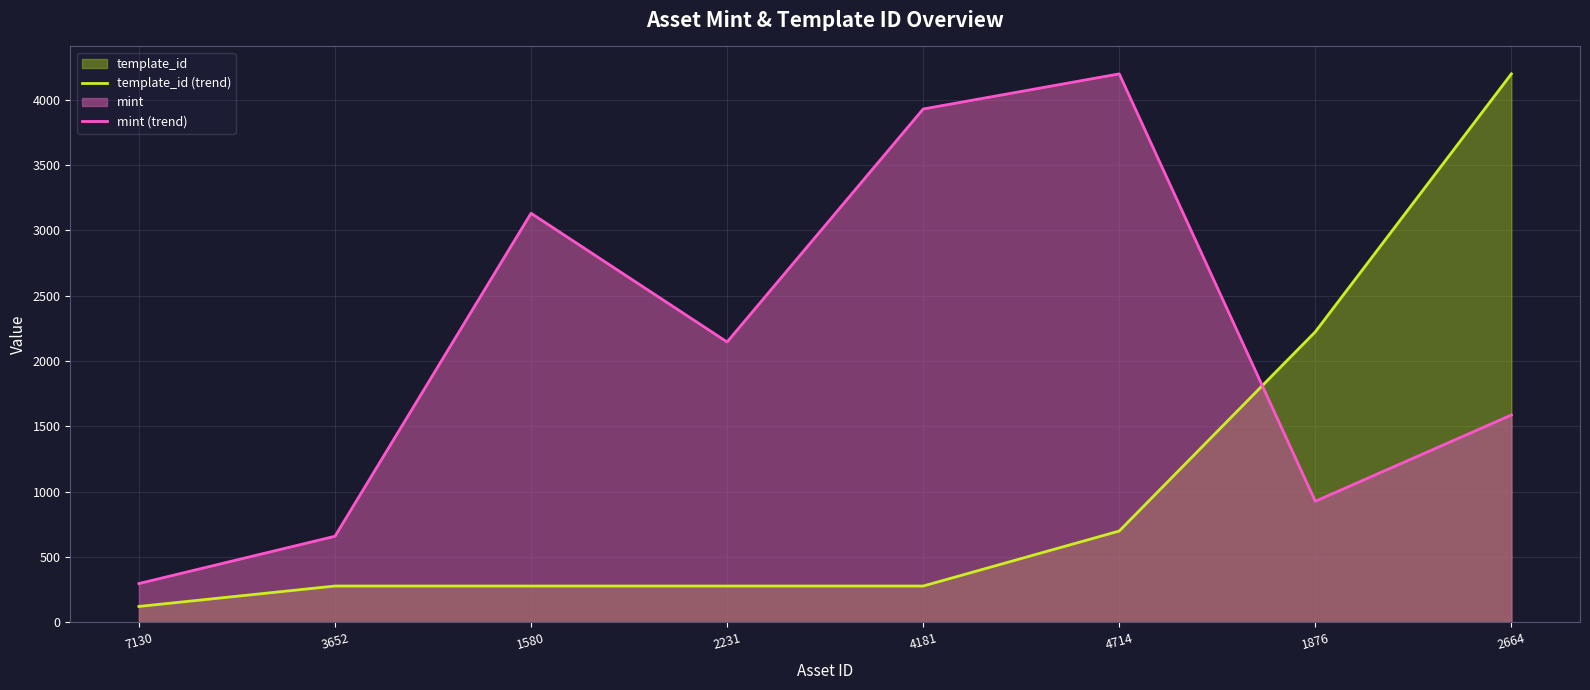

Rank the categories by mint (trend) value from highest to lowest.

4714, 4181, 1580, 2231, 2664, 1876, 3652, 7130